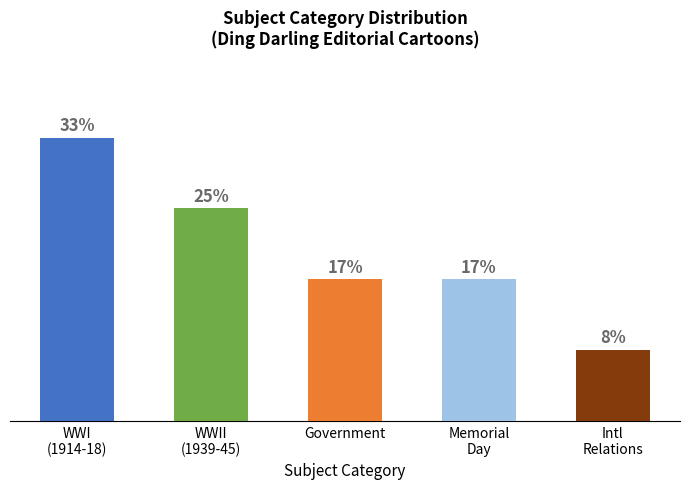

Does the chart contain any negative values?

No